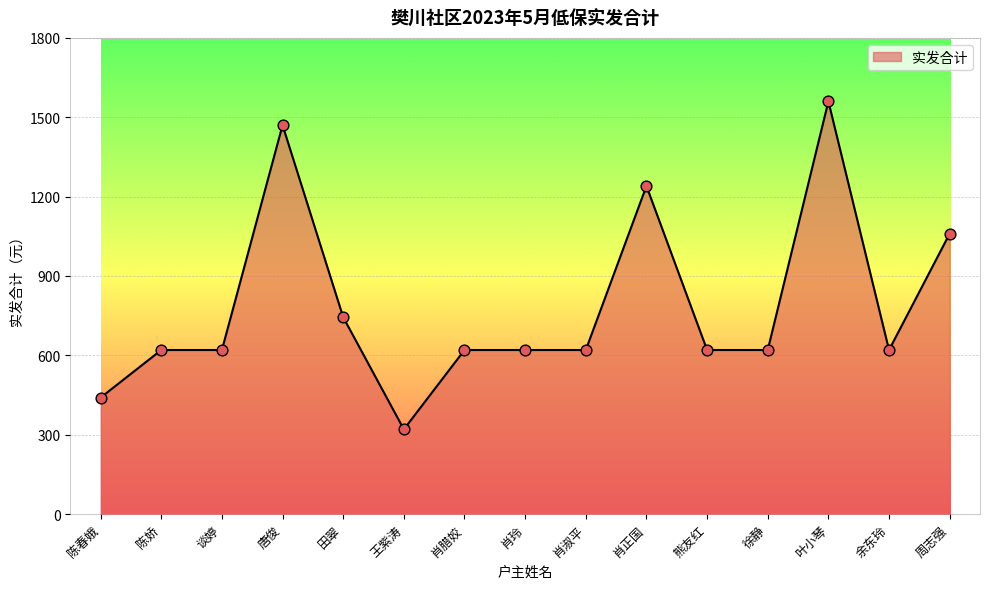

Between 叶小琴 and 熊友红, which is larger?

叶小琴